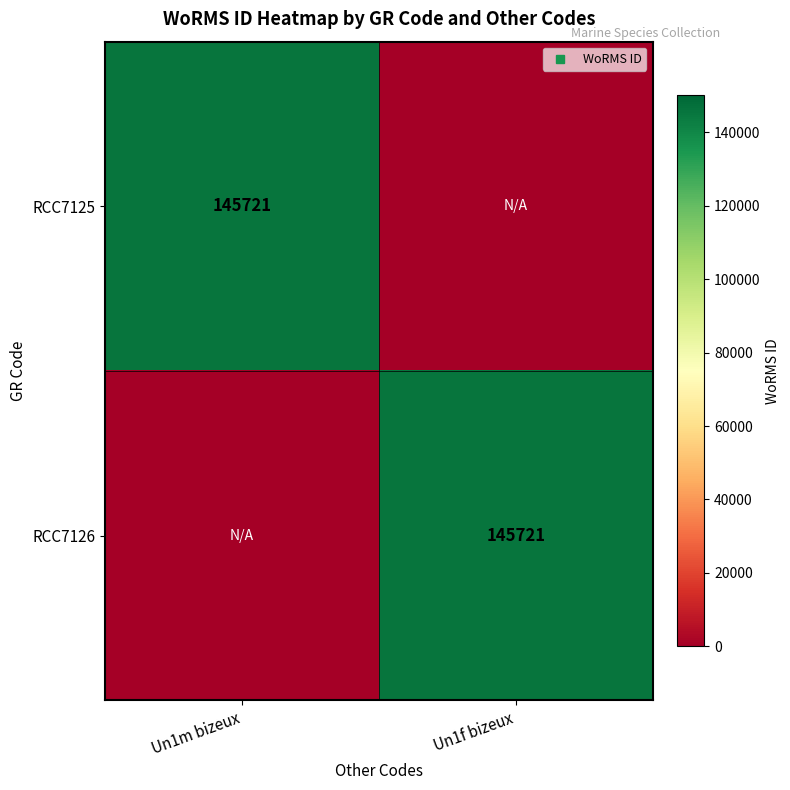

Which series has the largest total across all categories?

RCC7125